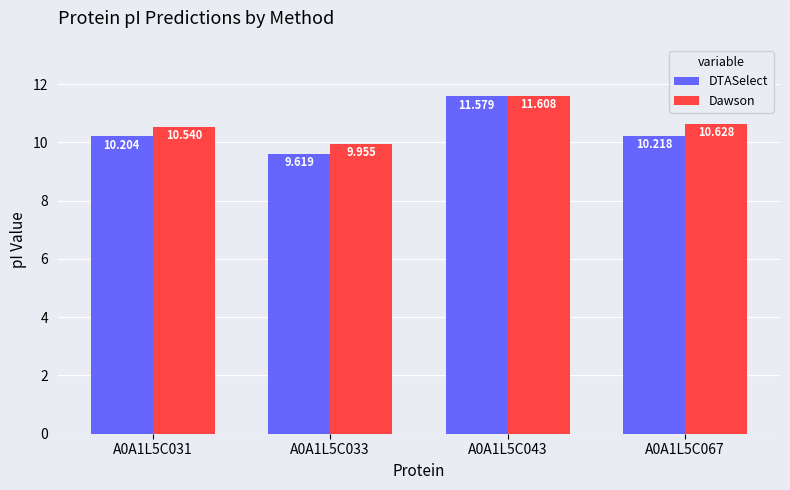

Reading left to right, what are all the values shown in this chart?

DTASelect: 10.2	9.6	11.6	10.2
Dawson: 10.5	10.0	11.6	10.6